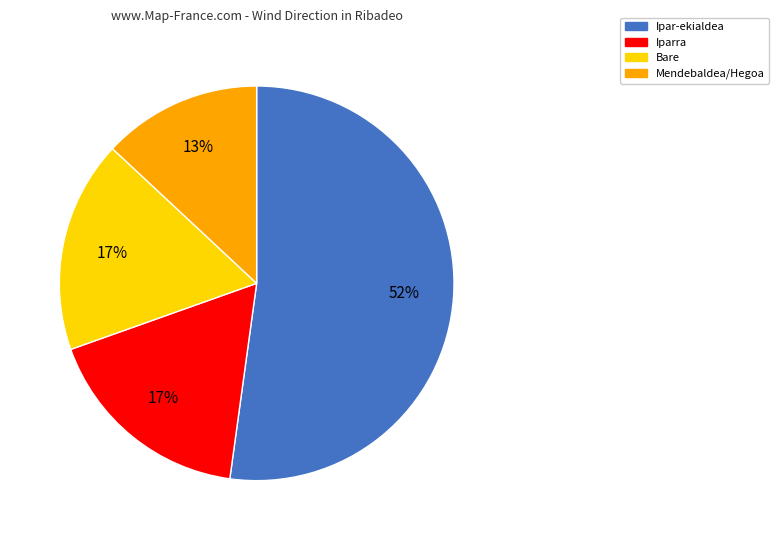

What percentage is the Bare slice, to the nearest percent?

17%